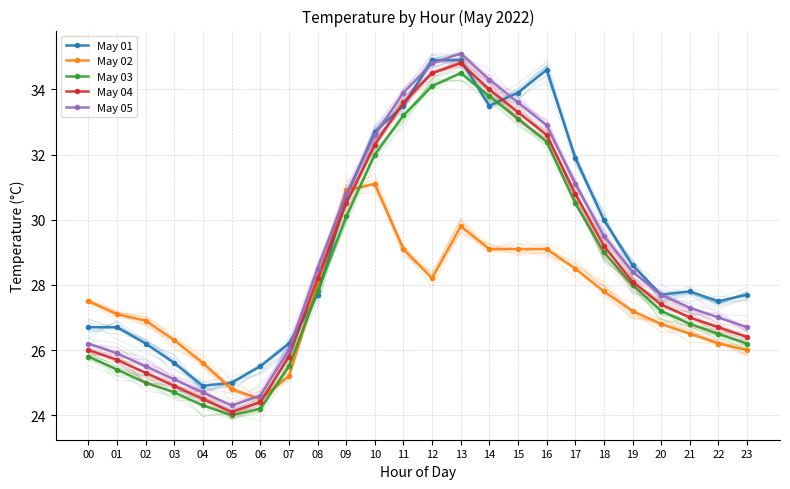

Where is May 04 nearest to the value 29?

18